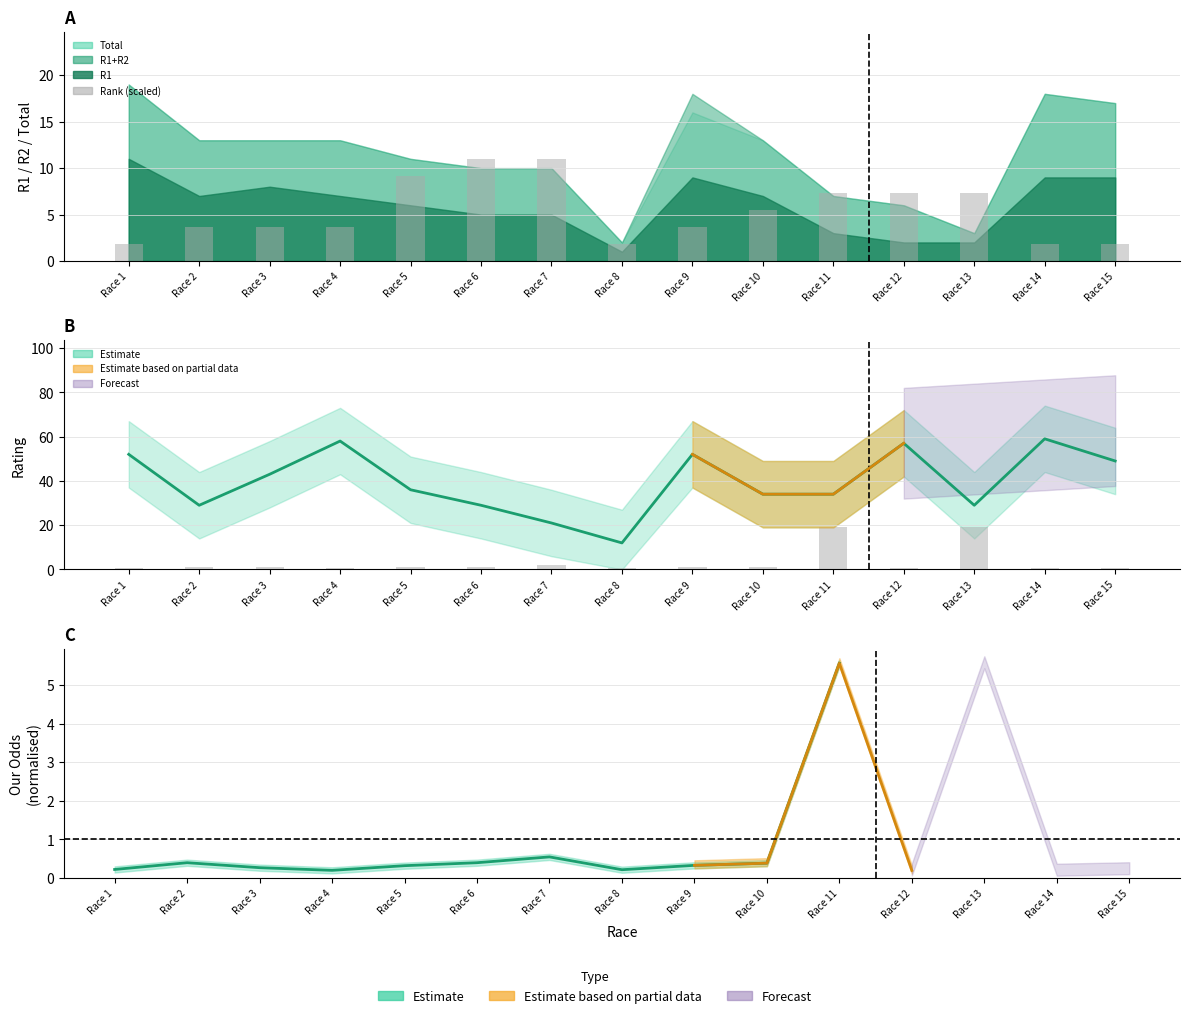

Which series has the widest spread of values?

Rating